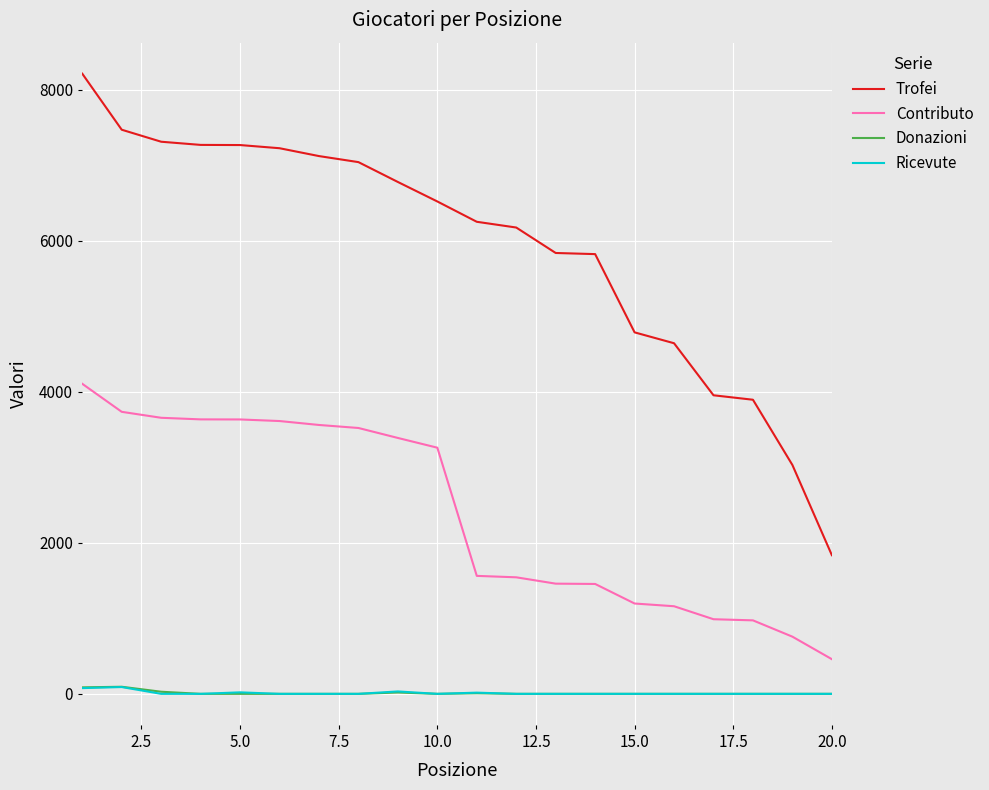

Which series has the largest total across all categories?

Trofei